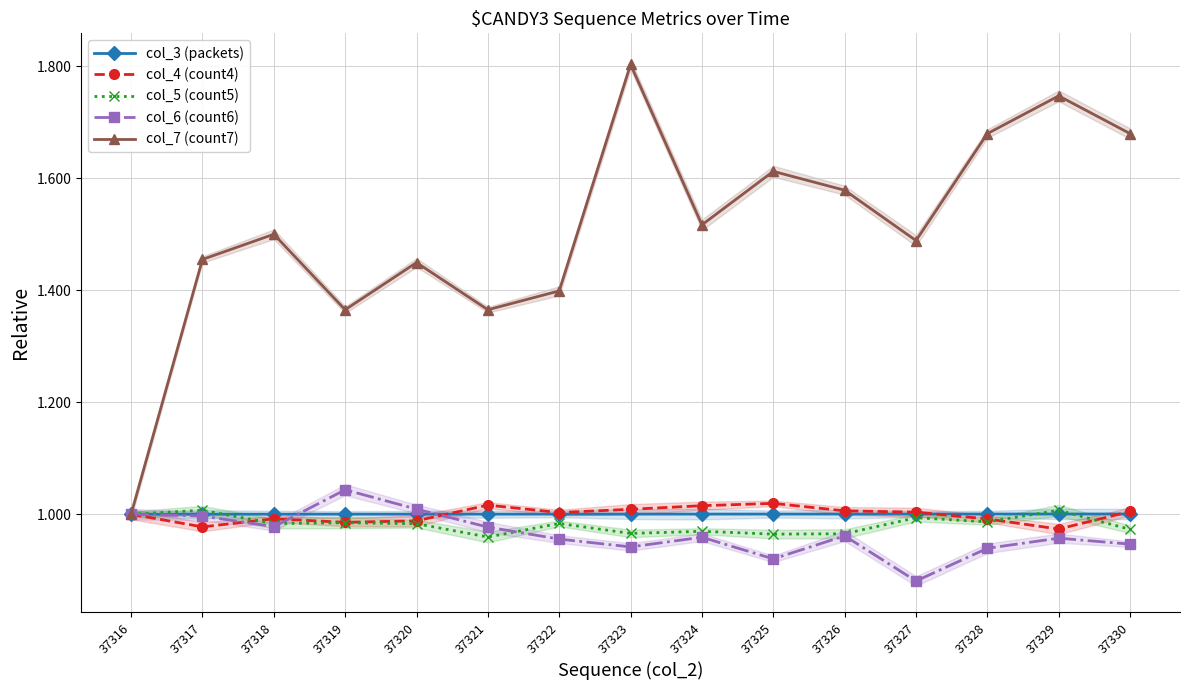

The value of col_3 (packets) at 37316 is 1.0. True or false?

True